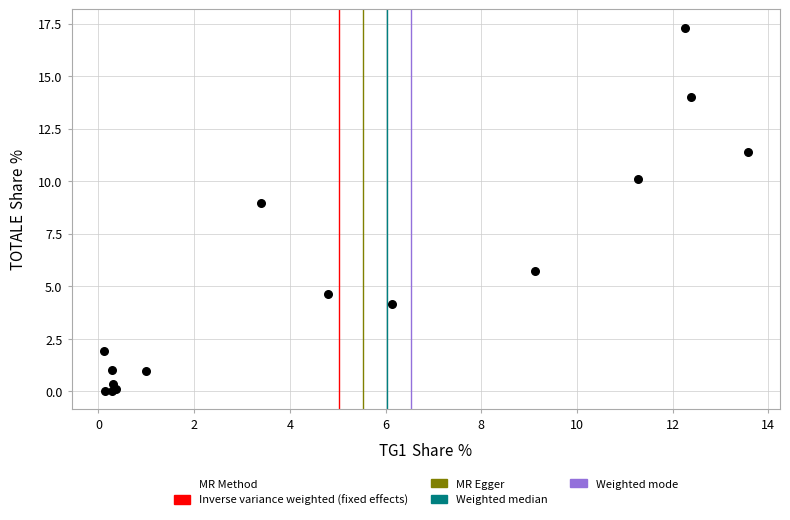

What Y value in the scatter plot is closest to 8?

9.0